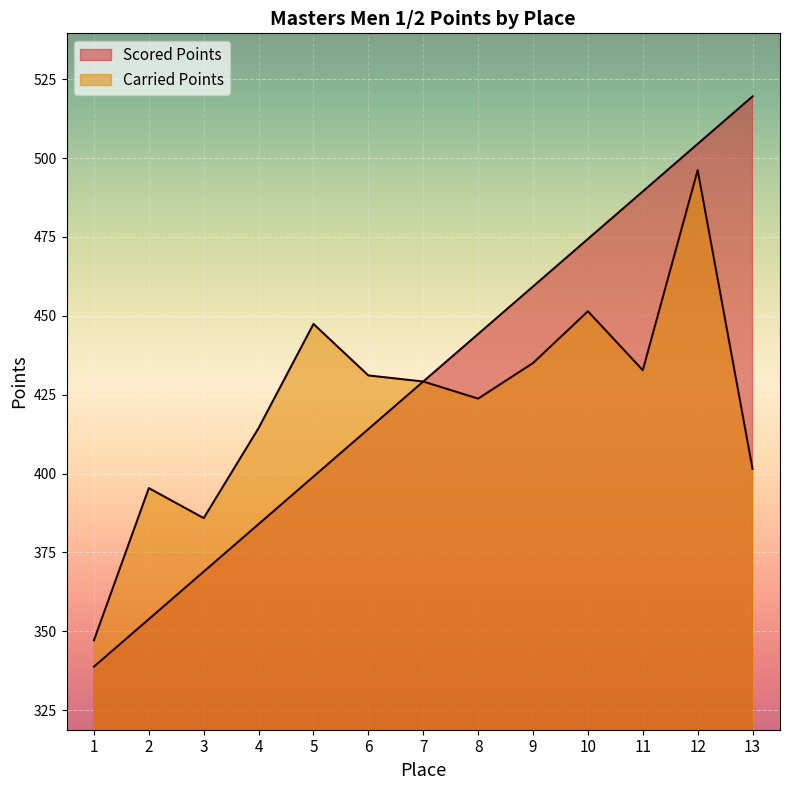

How many lines are shown in the chart?

2